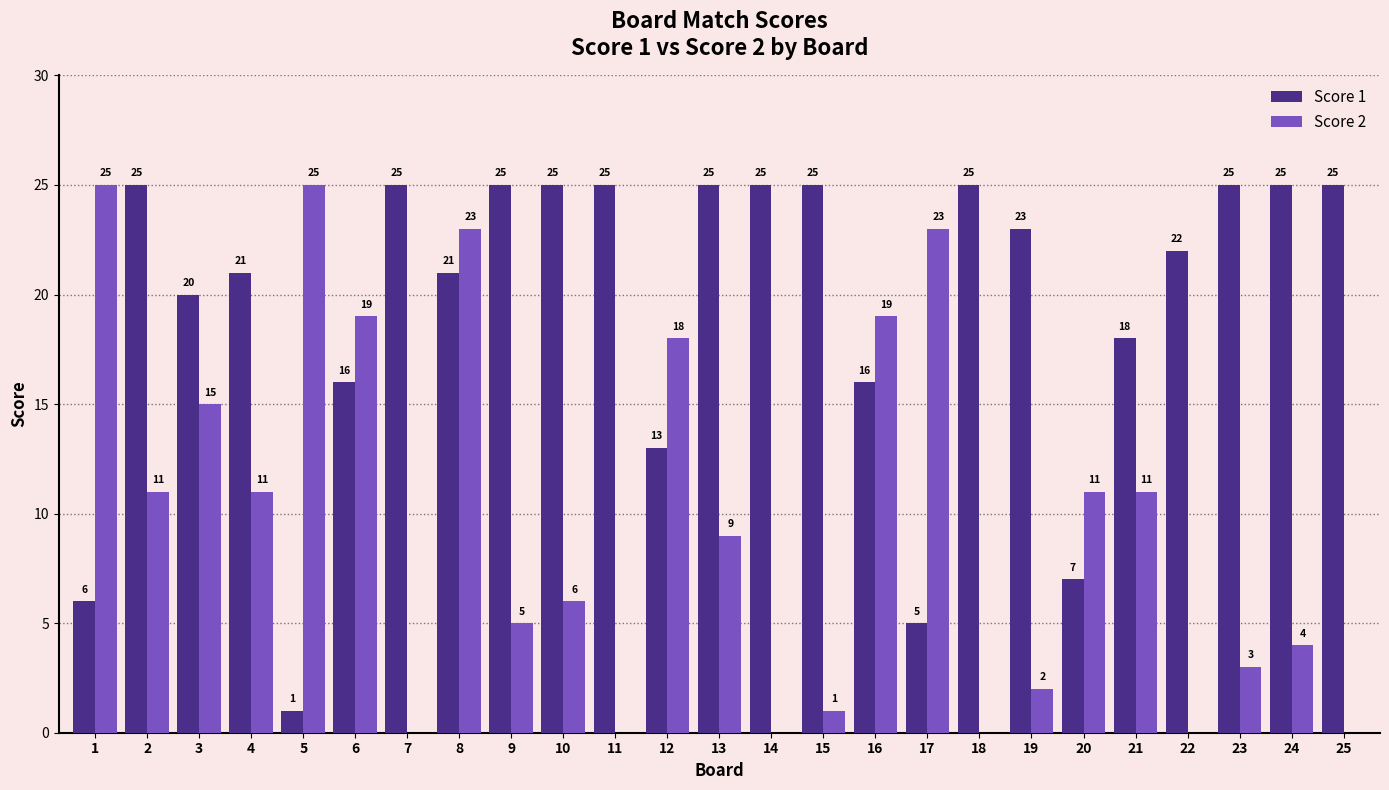

What is the total value across all series at 6?

35